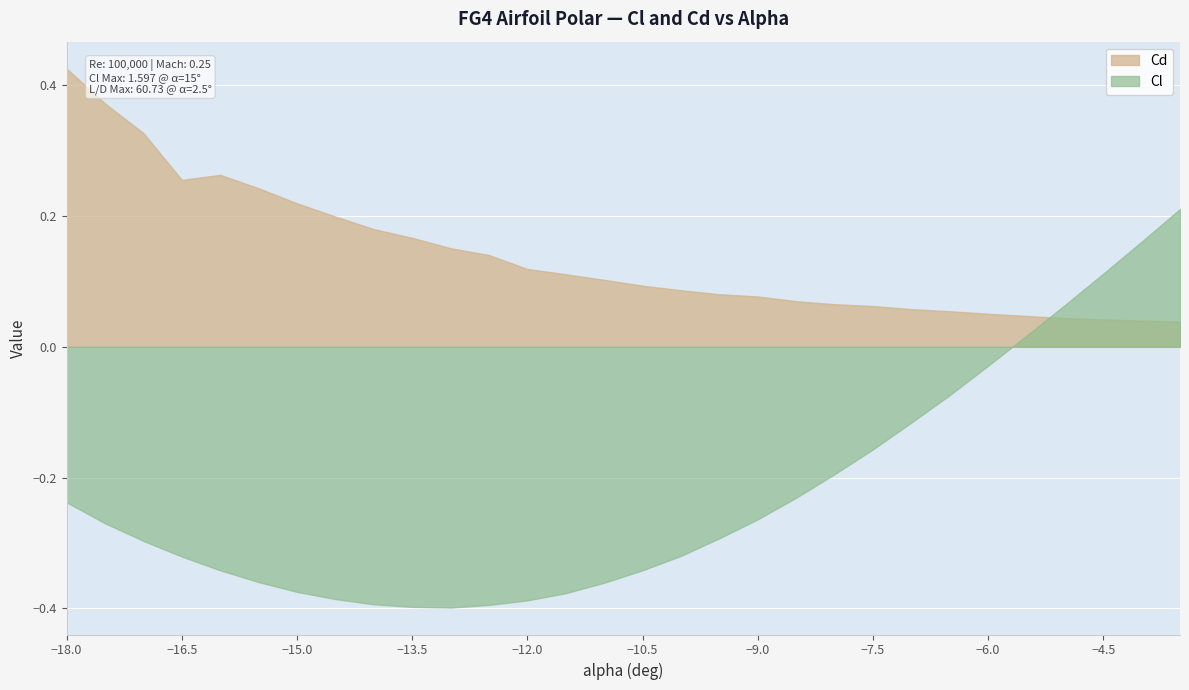

Reading left to right, extract all data points from this chart.

Cl: -0.2	-0.3	-0.3	-0.3	-0.3	-0.4	-0.4	-0.4	-0.4	-0.4	-0.4	-0.4	-0.4	-0.4	-0.4	-0.3	-0.3	-0.3	-0.3	-0.2	-0.2	-0.2	-0.1	-0.1	-0.0	0.0	0.1	0.1	0.2	0.2
Cd: 0.4	0.4	0.3	0.3	0.3	0.2	0.2	0.2	0.2	0.2	0.2	0.1	0.1	0.1	0.1	0.1	0.1	0.1	0.1	0.1	0.1	0.1	0.1	0.1	0.1	0.0	0.0	0.0	0.0	0.0